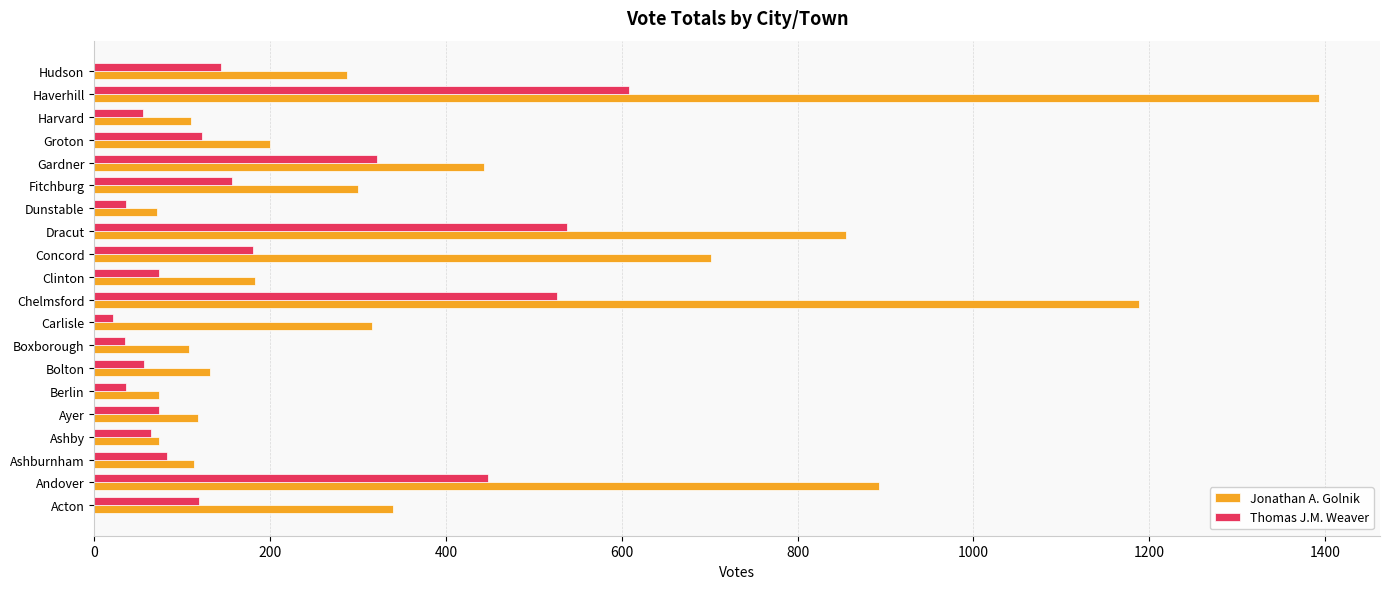

The value of Thomas J.M. Weaver at Clinton is 73. True or false?

True